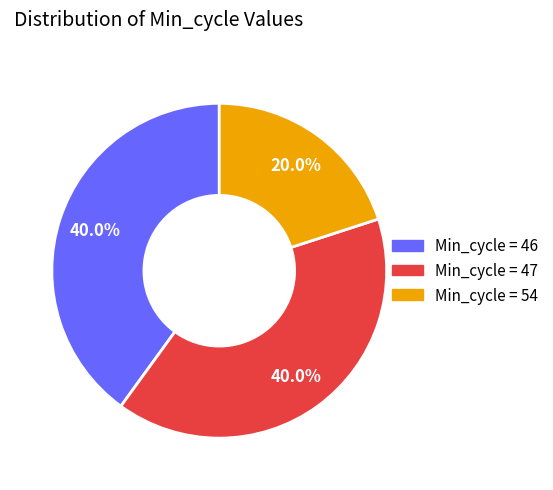

Is there any slice that represents more than half of the pie?

No